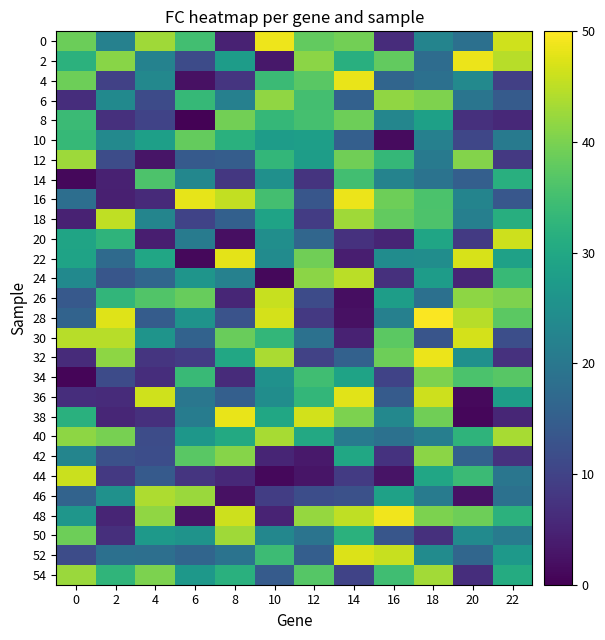

List the series in order of their peak value, highest first.

28, 48, 0, 32, 2, 16, 4, 38, 22, 36, 52, 30, 20, 44, 26, 18, 24, 46, 40, 54, 50, 12, 6, 42, 34, 8, 10, 14